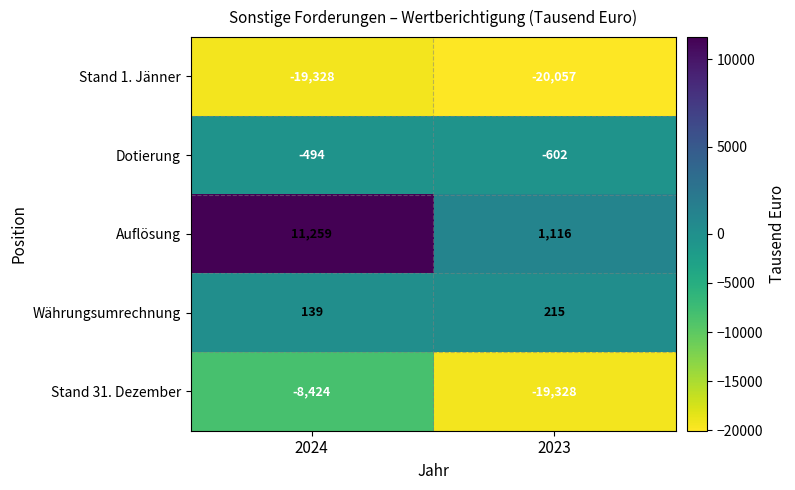

What is the difference between the highest and lowest values at 2024?

30587